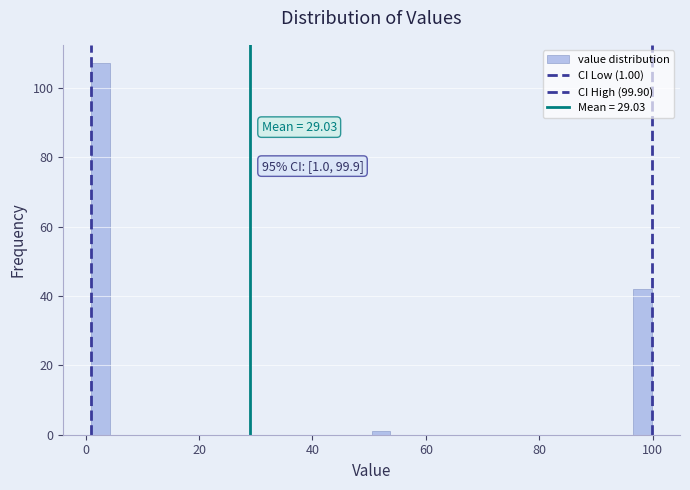

Around what value on the x-axis is the tallest bar? Give the approximate position of its centre, as read against the axis.

2